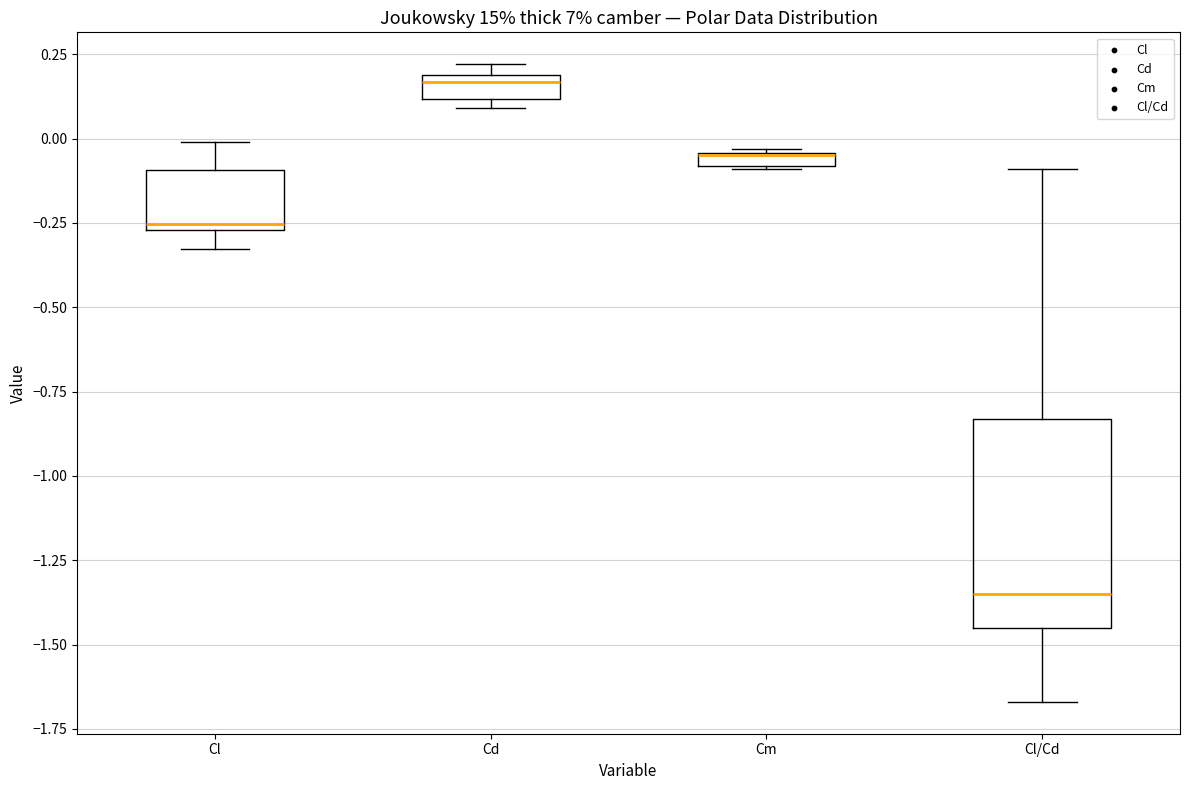

Where does the upper whisker of the box for Cl end on the y-axis? The values are not printed on the chart, so give them approximately, as read against the axis.

0.00